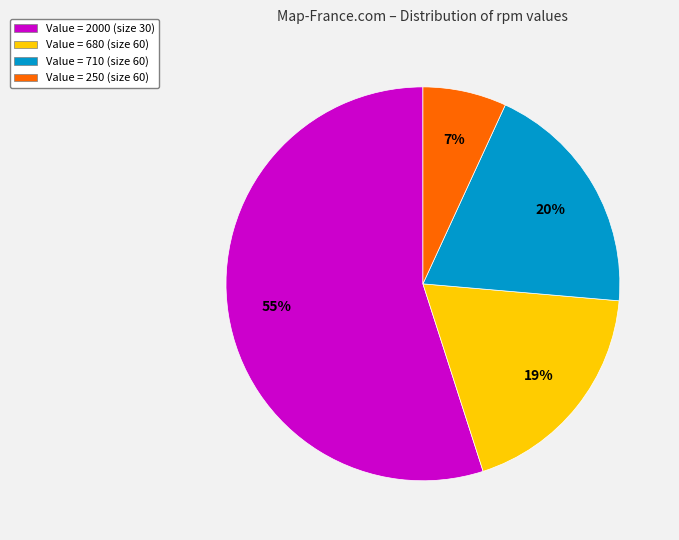

Which has a higher value, Value = 250 (size 60) or Value = 2000 (size 30)?

Value = 2000 (size 30)